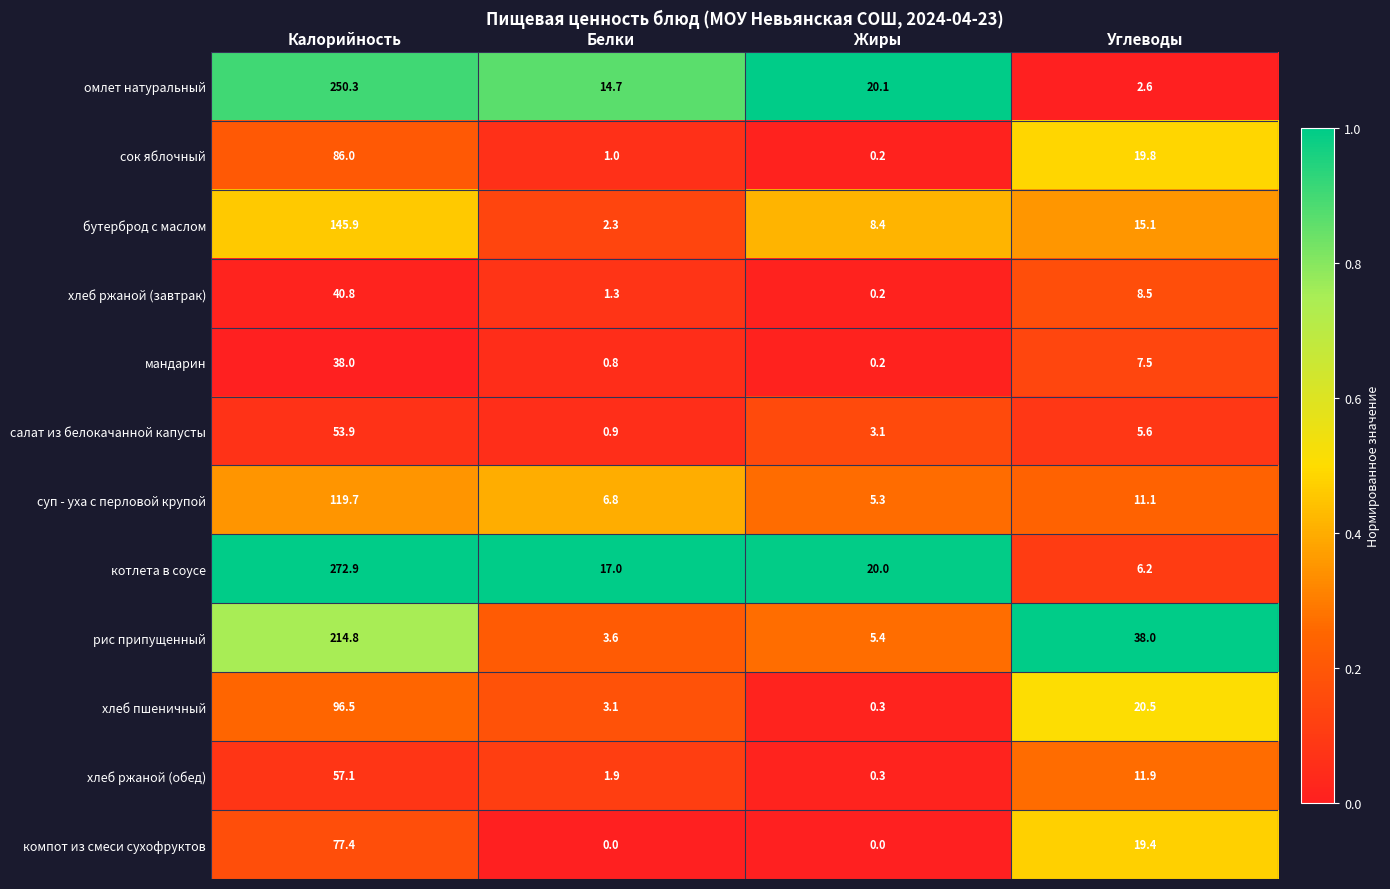

Where is рис припущенный nearest to the value 109?

Углеводы